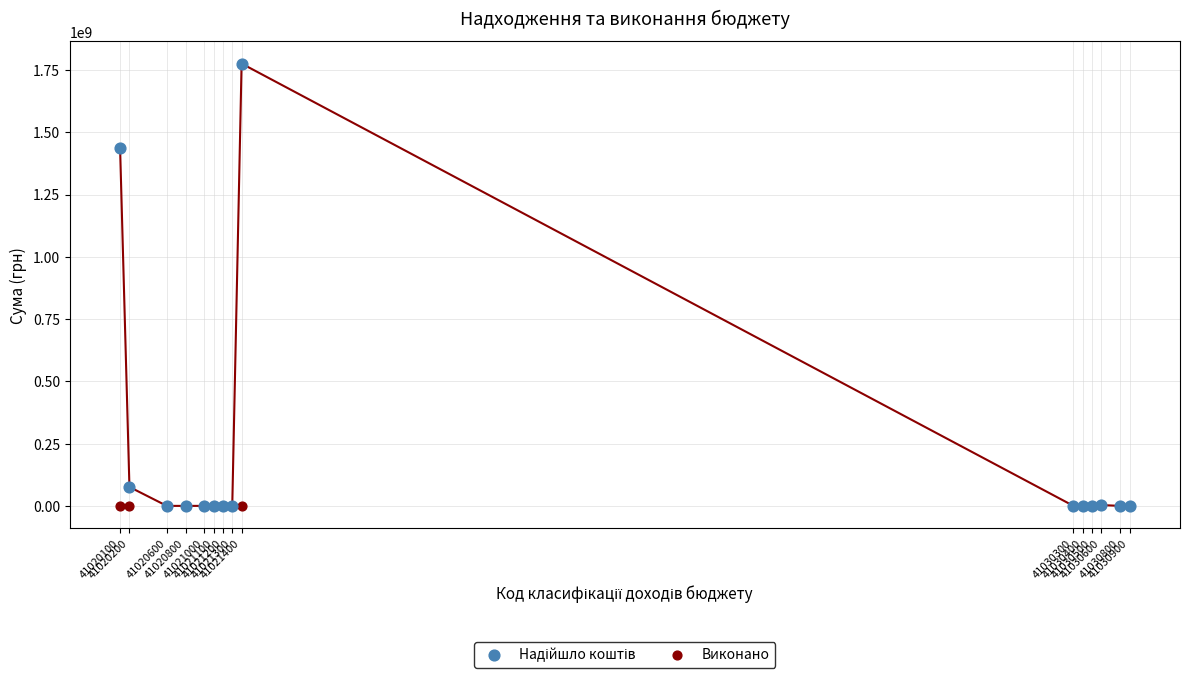

Across all series, what Y value is closest to 887823000?

1435758300.0